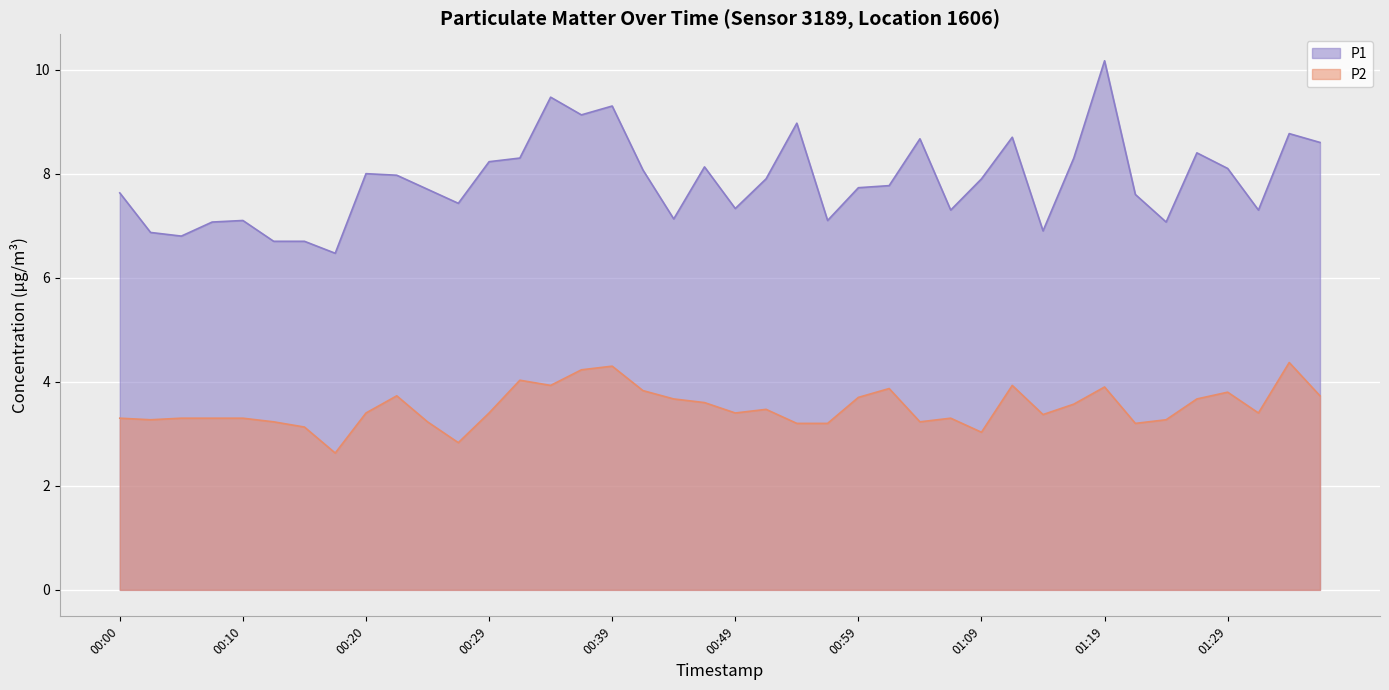

Which series has the largest total across all categories?

P1